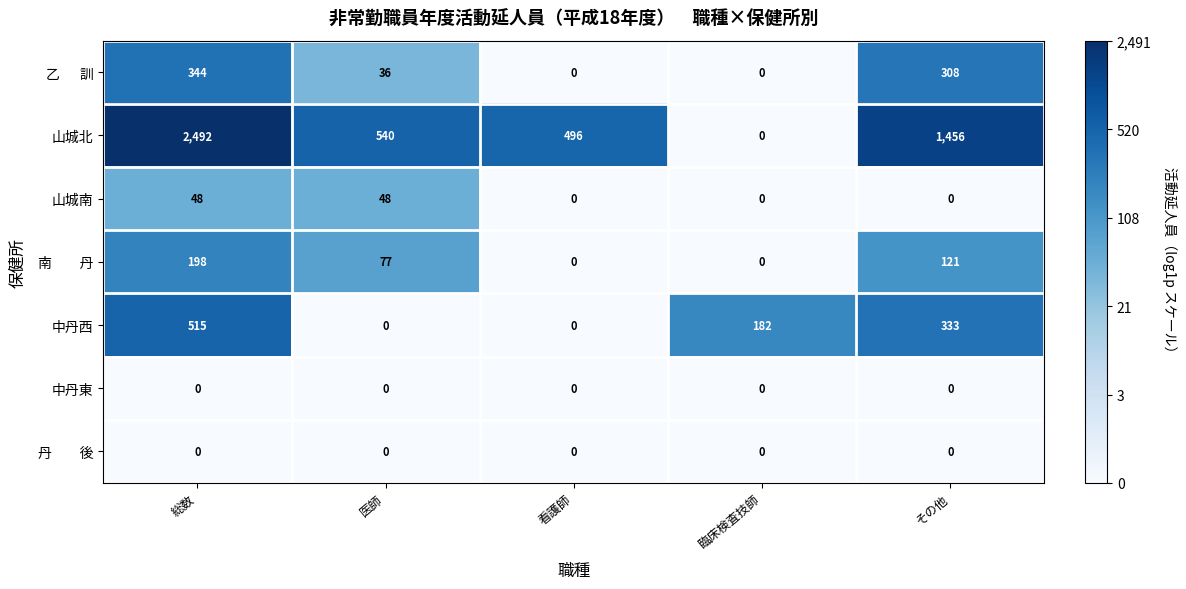

What is the greatest value displayed?

2492